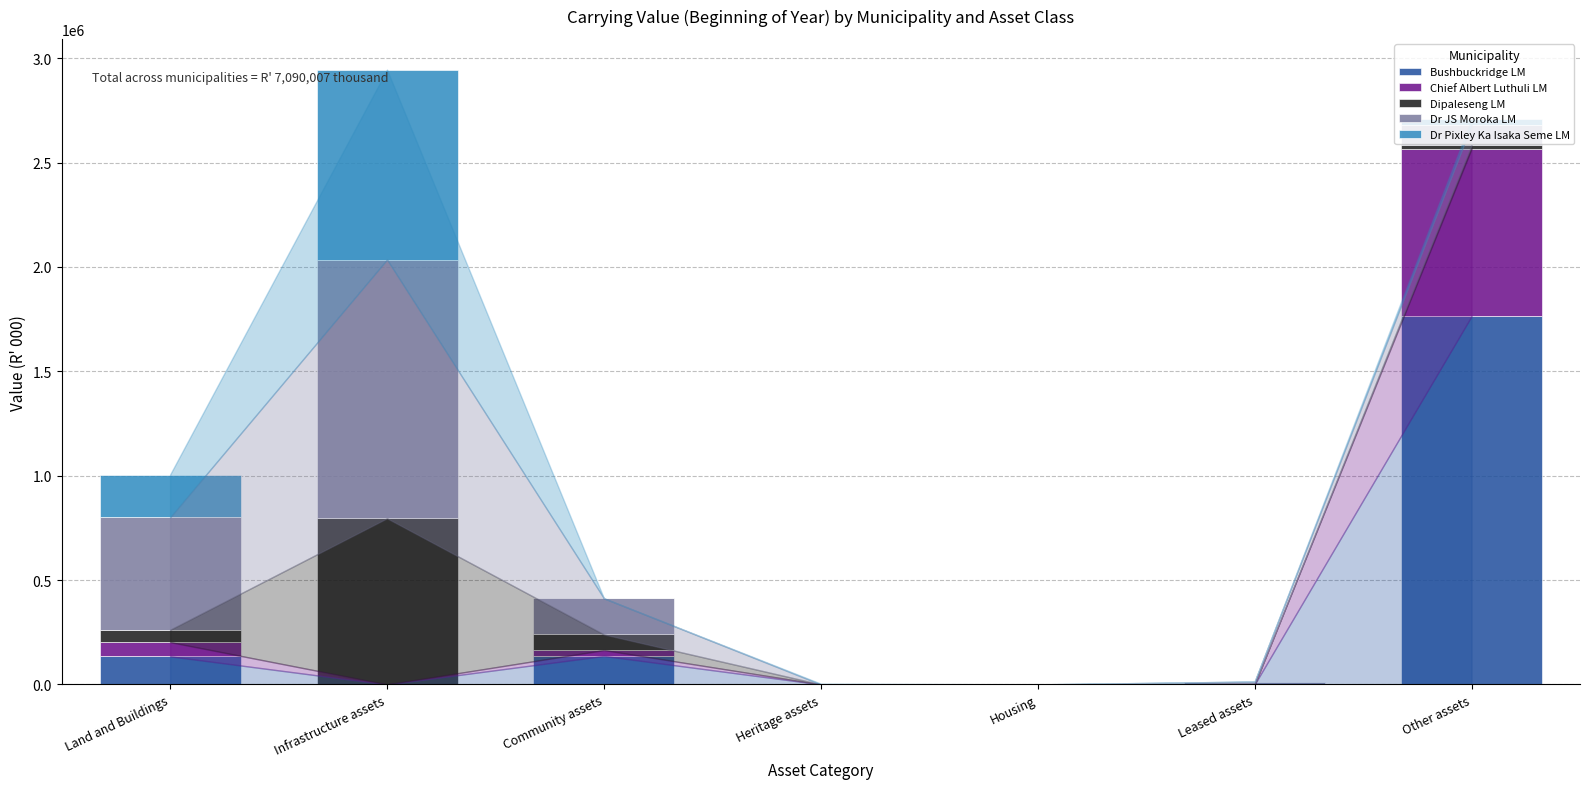

Does the chart contain stacked bars?

Yes